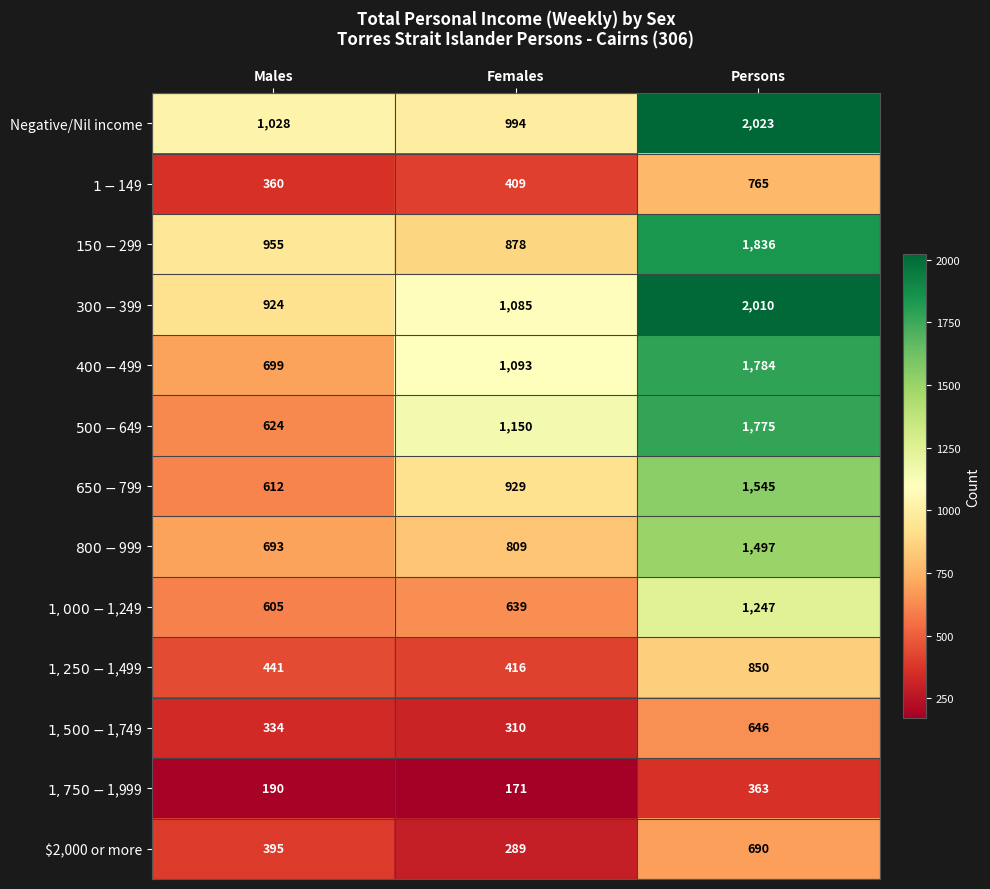

What is the spread (max minus min) of values at Males?

838